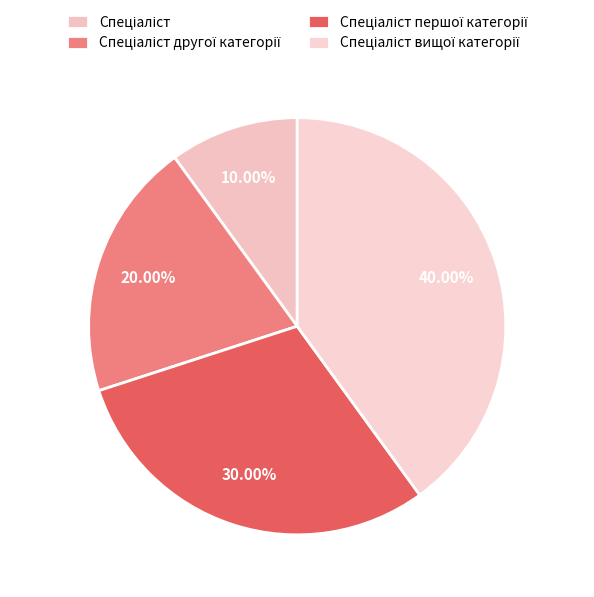

Count the number of slices in the pie.

4